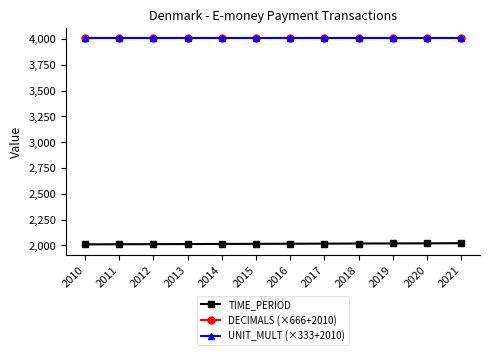

Is this an area chart (filled region under the line)?

No